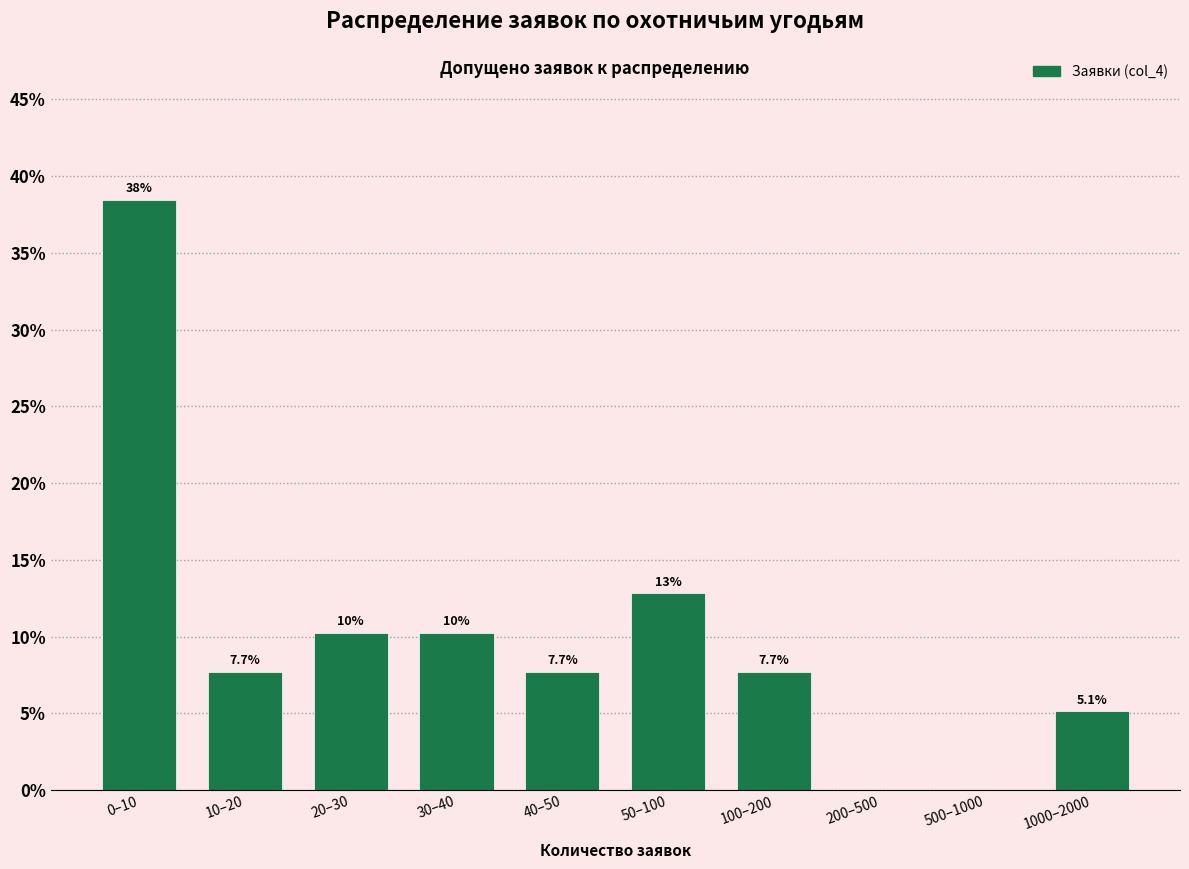

Reading left to right, what are all the values shown in this chart?

0–10=38.5	10–20=7.7	20–30=10.3	30–40=10.3	40–50=7.7	50–100=12.8	100–200=7.7	200–500=0.0	500–1000=0.0	1000–2000=5.1